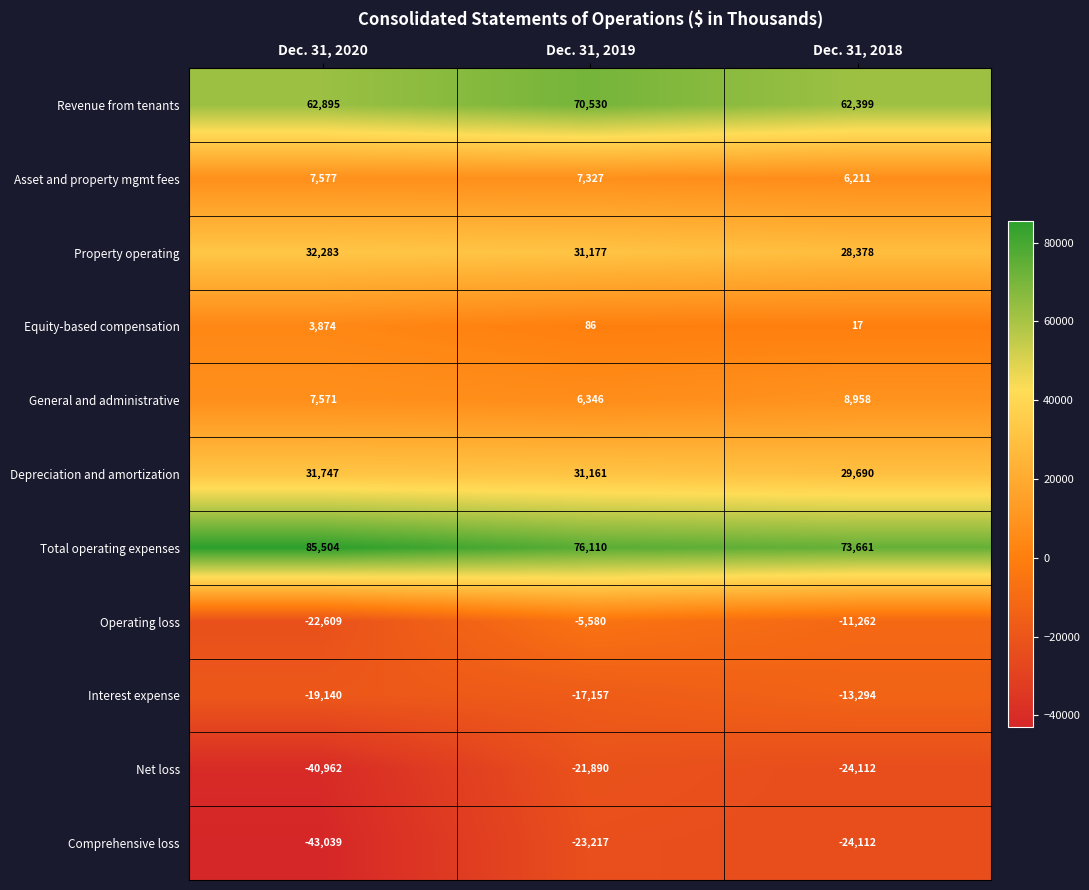

Which series changed the most between Dec. 31, 2020 and Dec. 31, 2018?

Comprehensive loss